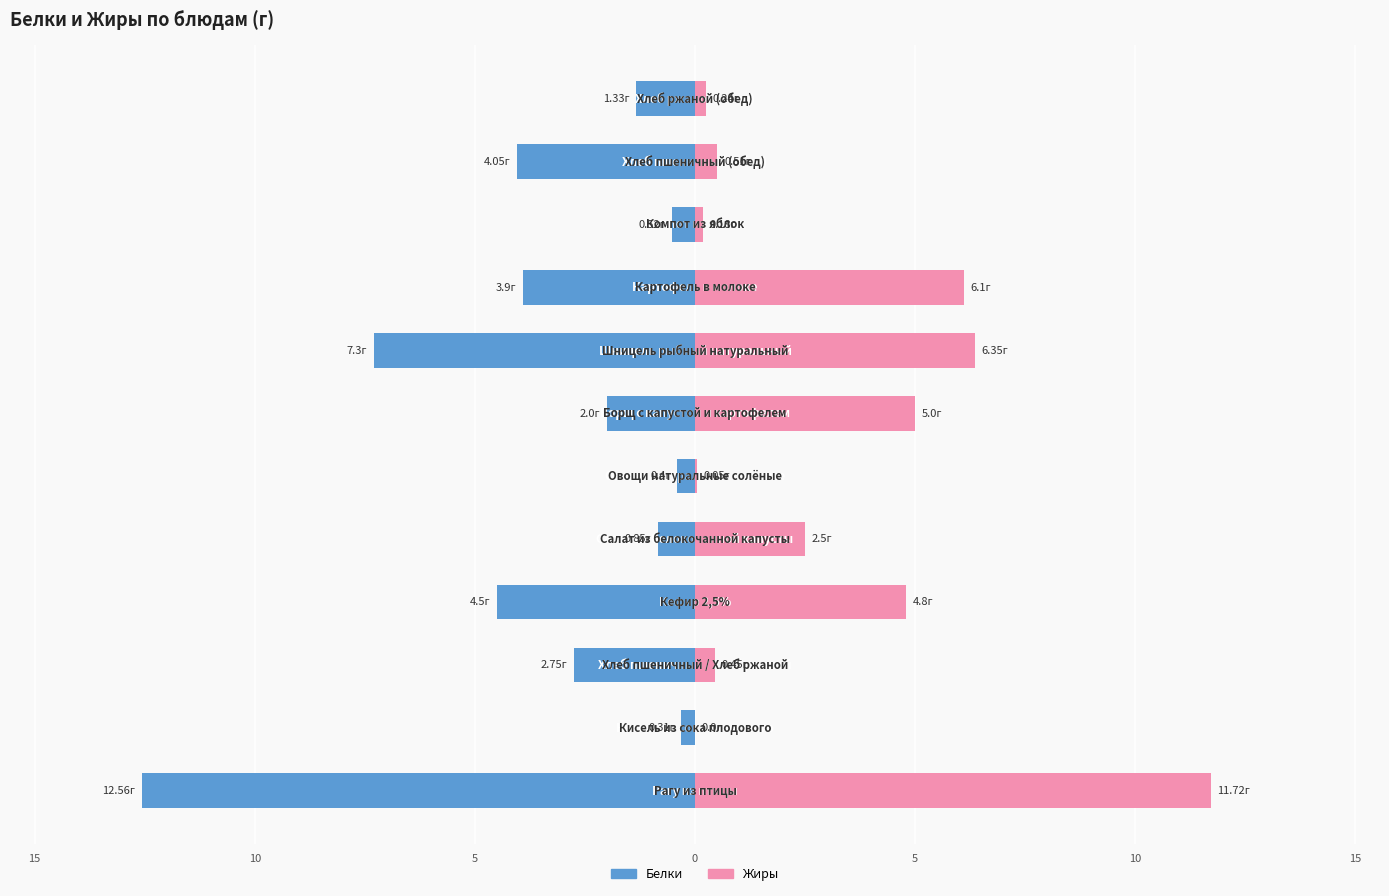

Is it true that Белки equals -12.6 at 20?

True